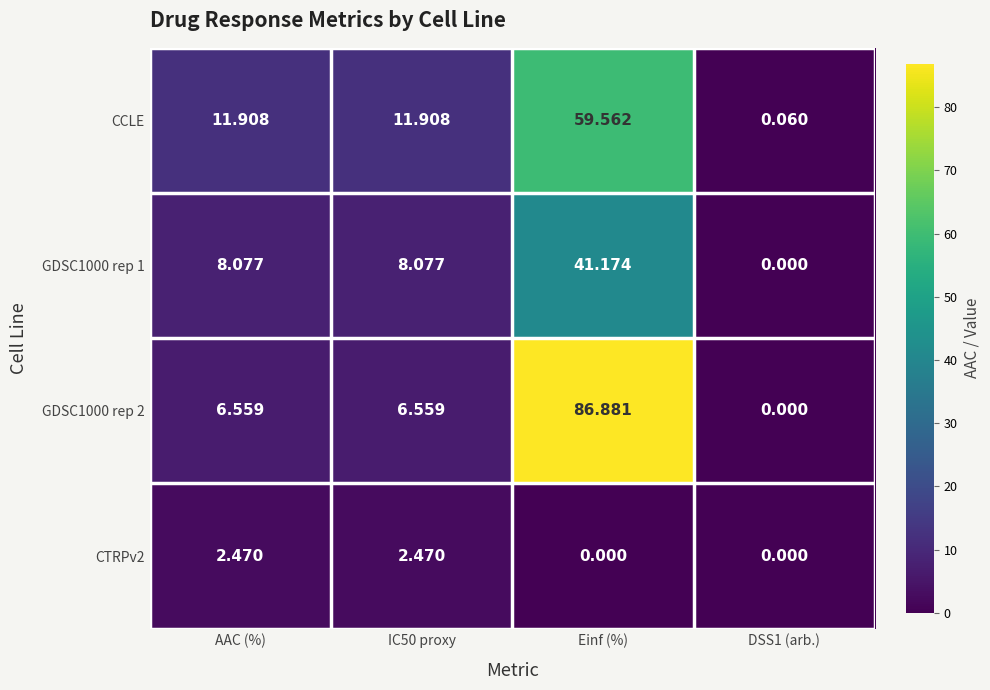

Which series changed the most between AAC (%) and DSS1 (arb.)?

CCLE